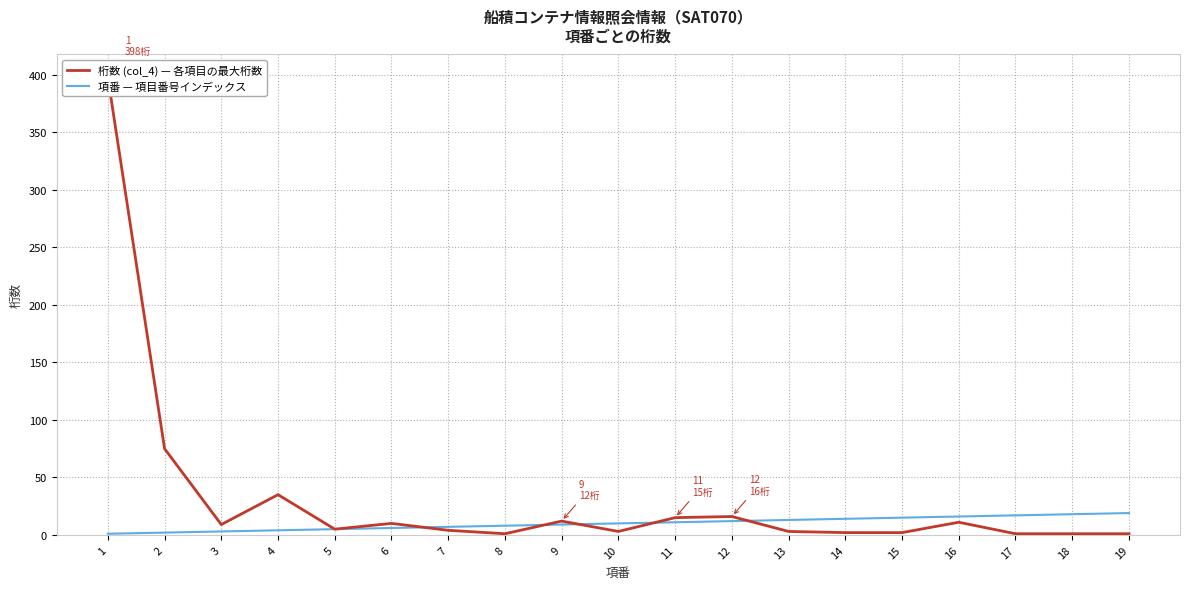

What is the sum of all 桁数 (col_4) — 各項目の最大桁数 values?

604